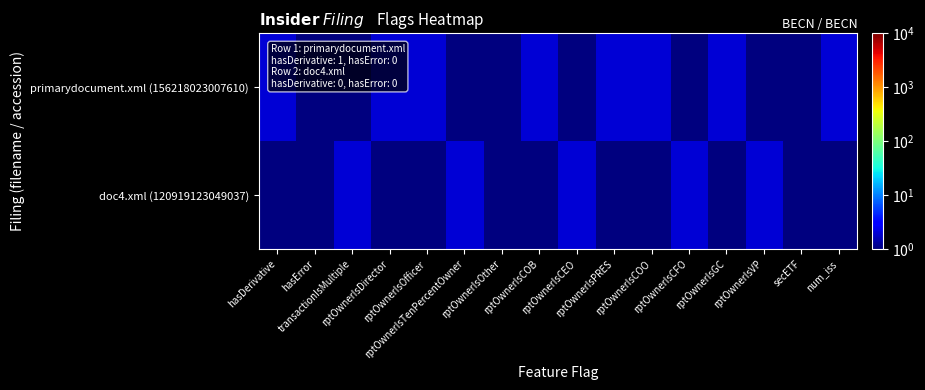

Reading right to left, extract all data points from this chart.

primarydocument.xml (156218023007610): num_iss=2	secETF=1	rptOwnerIsVP=1	rptOwnerIsGC=2	rptOwnerIsCFO=1	rptOwnerIsCOO=2	rptOwnerIsPRES=2	rptOwnerIsCEO=1	rptOwnerIsCOB=2	rptOwnerIsOther=1	rptOwnerIsTenPercentOwner=1	rptOwnerIsOfficer=2	rptOwnerIsDirector=2	transactionIsMultiple=1	hasError=1	hasDerivative=2
doc4.xml (120919123049037): num_iss=1	secETF=1	rptOwnerIsVP=2	rptOwnerIsGC=1	rptOwnerIsCFO=2	rptOwnerIsCOO=1	rptOwnerIsPRES=1	rptOwnerIsCEO=2	rptOwnerIsCOB=1	rptOwnerIsOther=1	rptOwnerIsTenPercentOwner=2	rptOwnerIsOfficer=1	rptOwnerIsDirector=1	transactionIsMultiple=2	hasError=1	hasDerivative=1